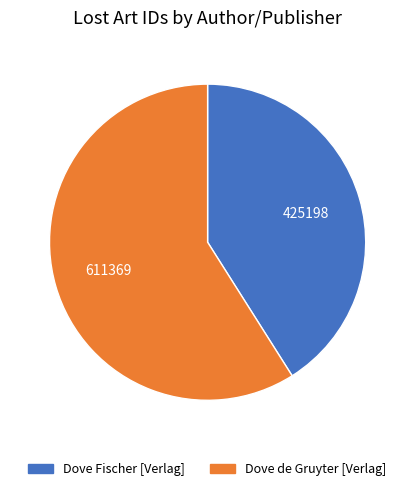

Is there a majority slice in this chart?

Yes